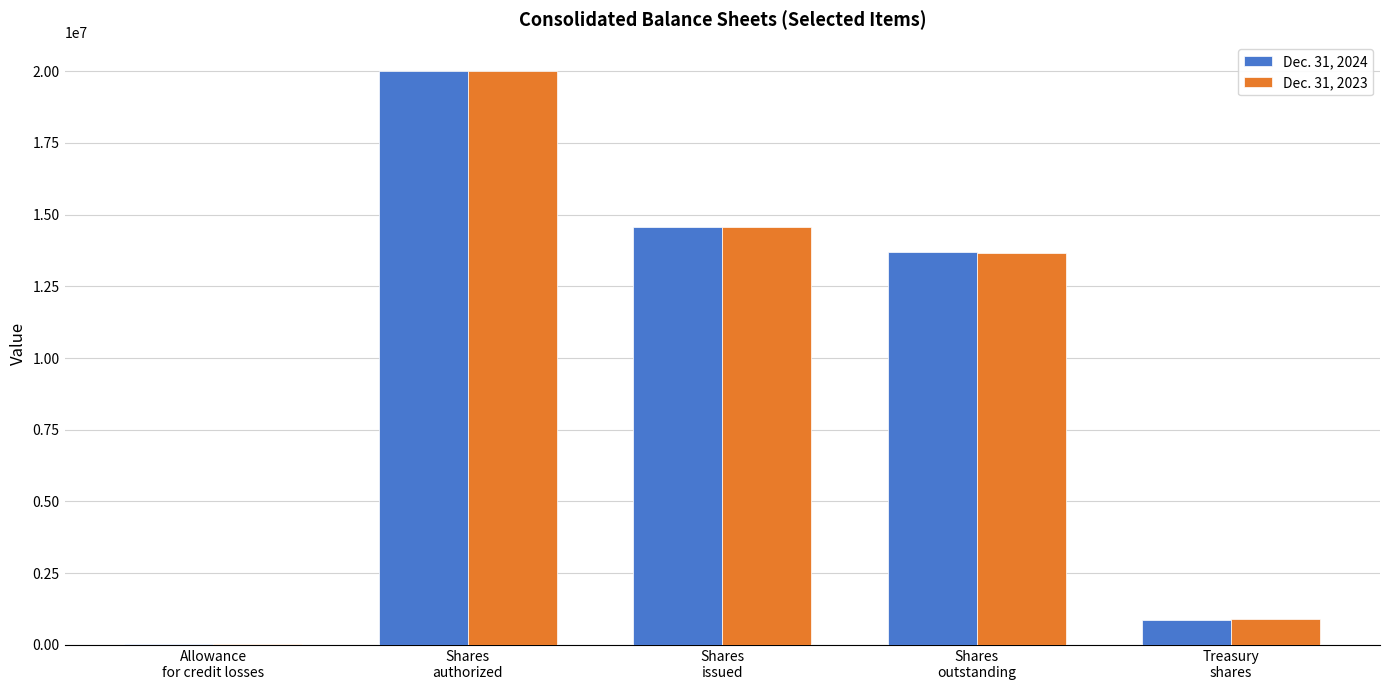

Does the chart contain stacked bars?

No